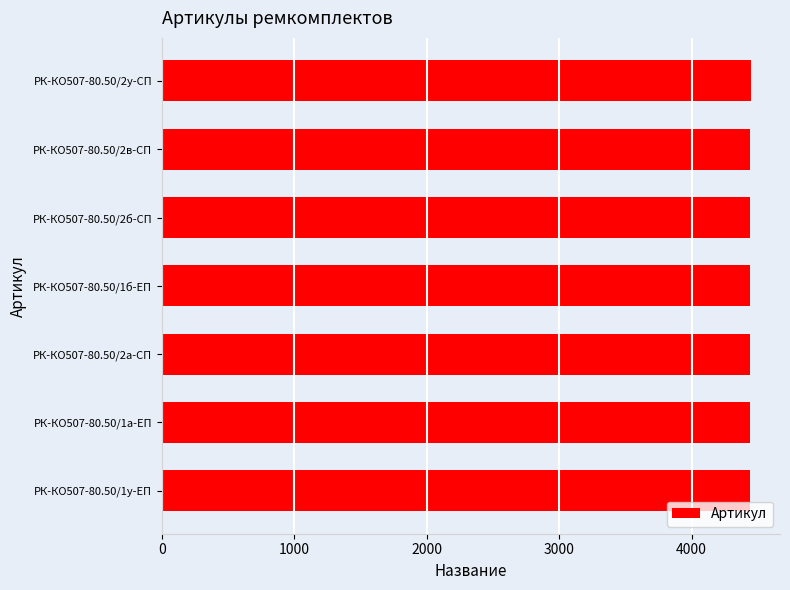

Approximately how many times larger is the value at РК-КО507-80.50/2а-СП compared to РК-КО507-80.50/2у-СП?

1.0